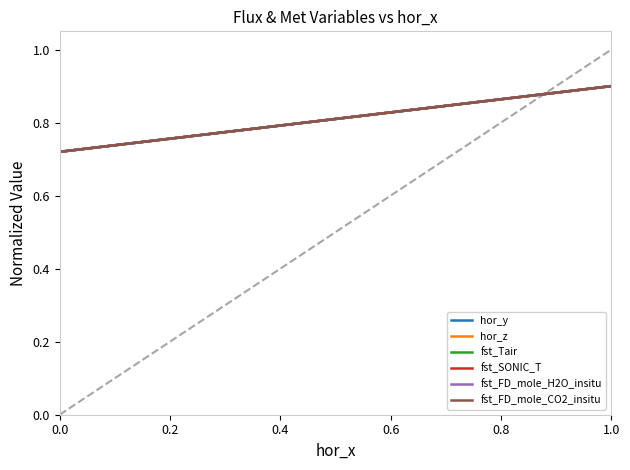

Does the chart have visible grid lines?

No